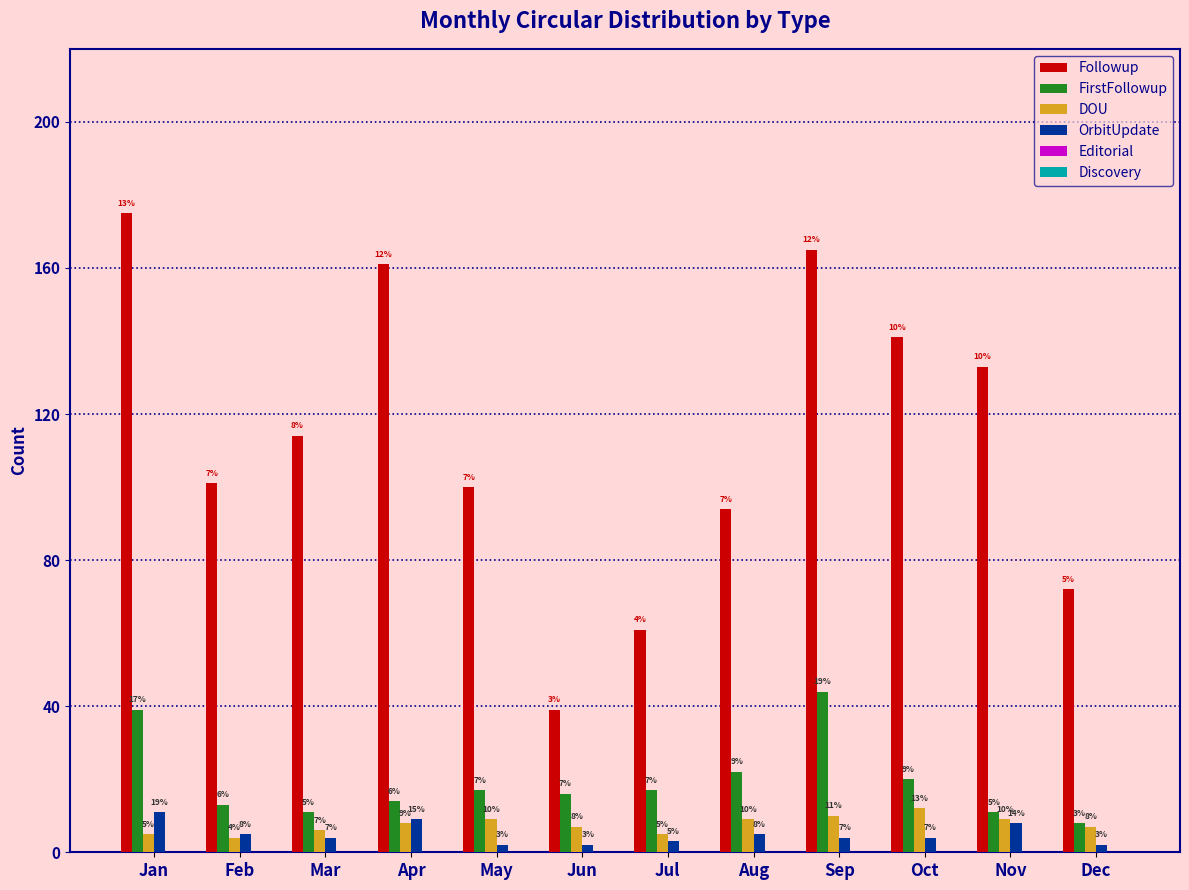

Reading left to right, what are all the values shown in this chart?

Followup: 175	101	114	161	100	39	61	94	165	141	133	72
FirstFollowup: 39	13	11	14	17	16	17	22	44	20	11	8
DOU: 5	4	6	8	9	7	5	9	10	12	9	7
OrbitUpdate: 11	5	4	9	2	2	3	5	4	4	8	2